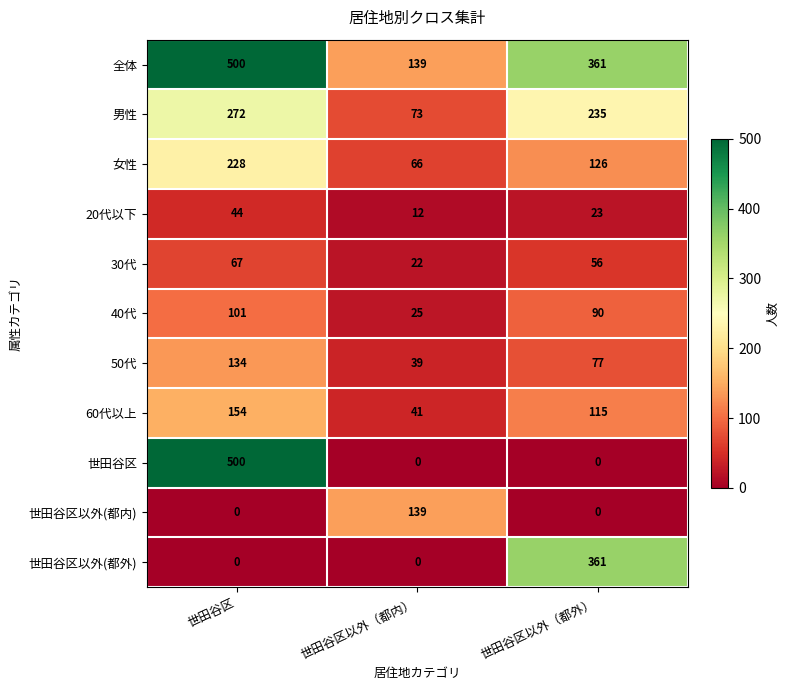

What is the sum of all 40代 values?

216